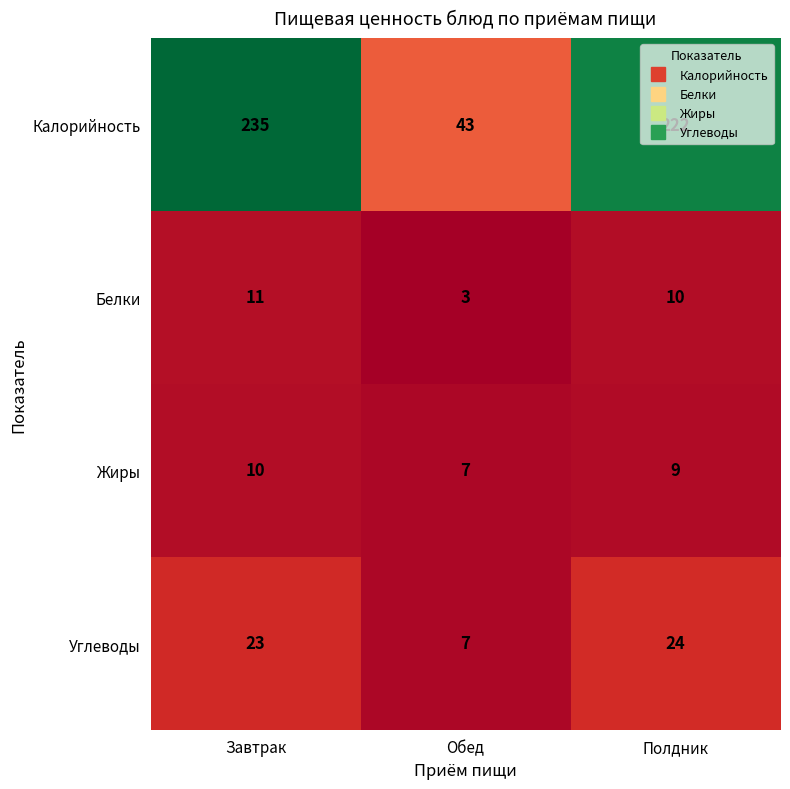

What is the difference between the highest and lowest values at Обед?

40